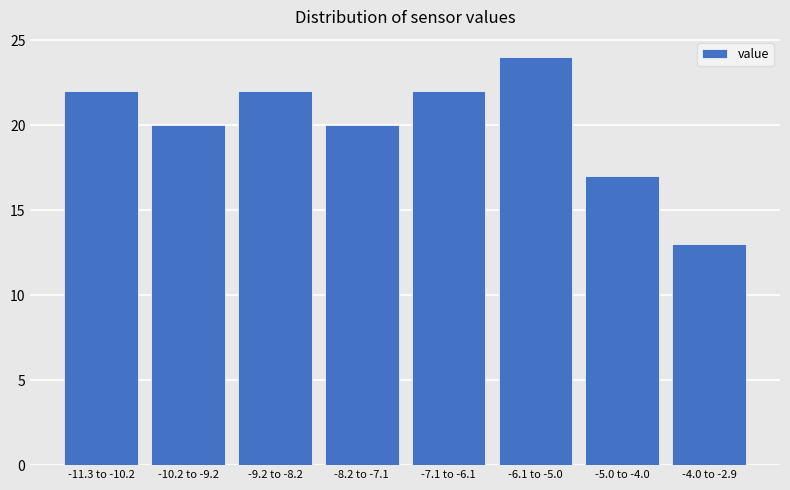

Reading right to left, transcribe all the data shown in this chart.

13	17	24	22	20	22	20	22